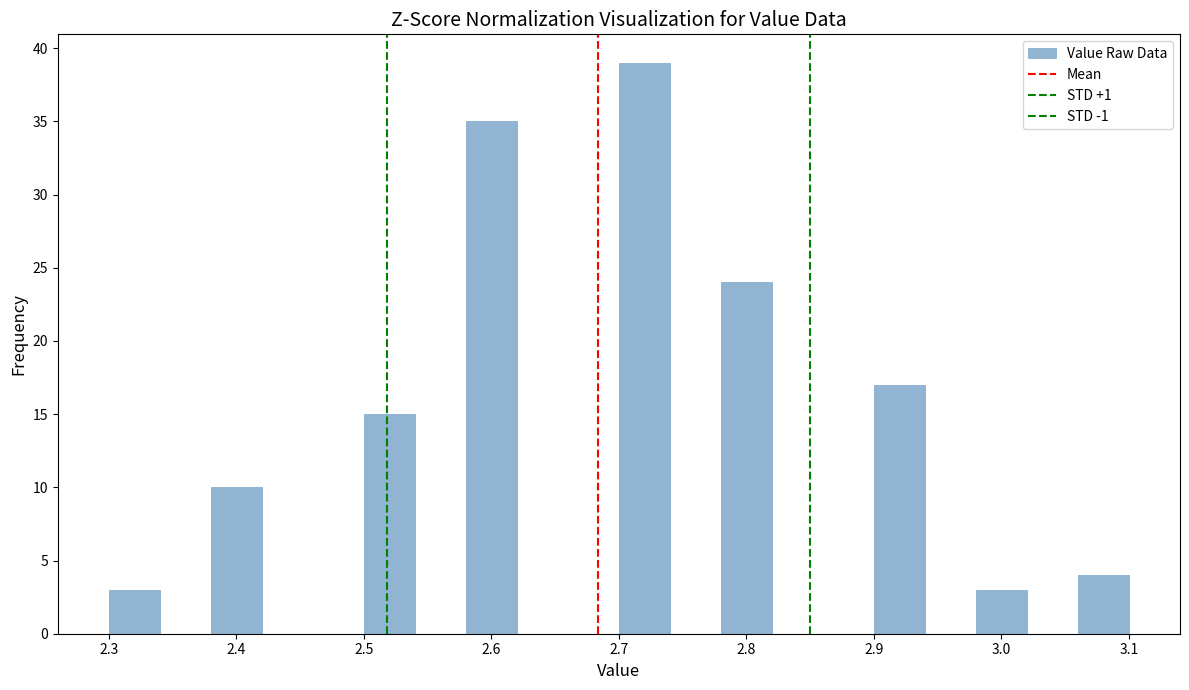

Over which range of the x-axis is the bar tallest?

2.70 to 2.74